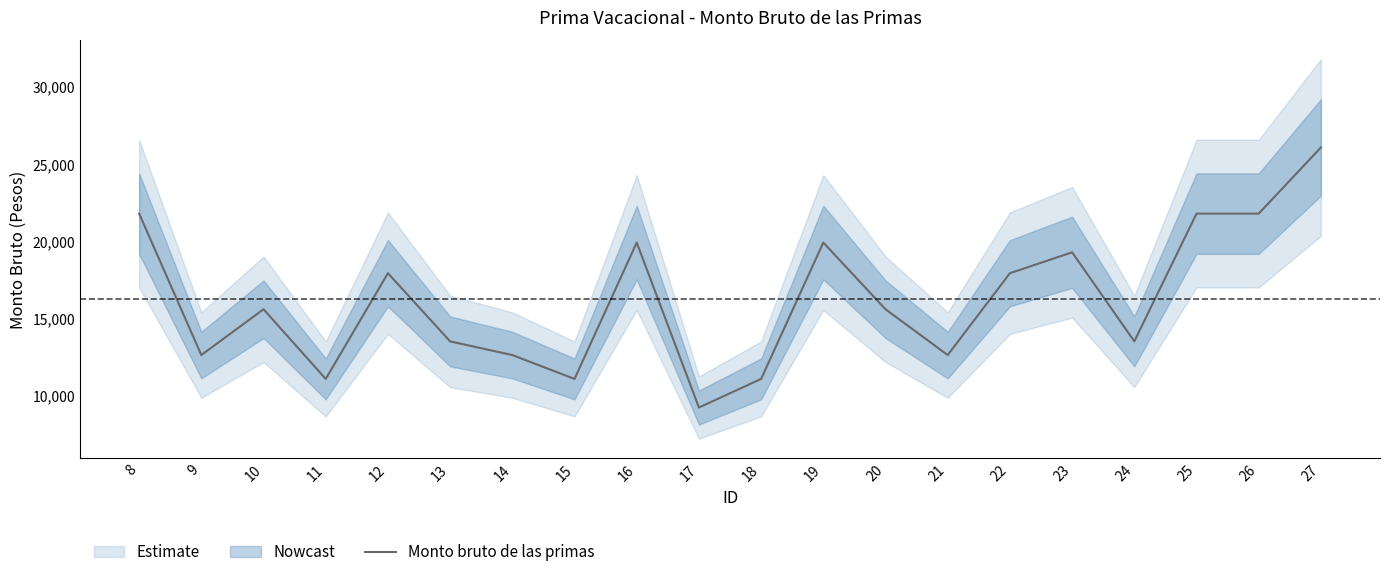

Rank the categories by value from highest to lowest.

27, 8, 25, 26, 16, 19, 23, 12, 22, 10, 20, 13, 24, 9, 14, 21, 11, 15, 18, 17